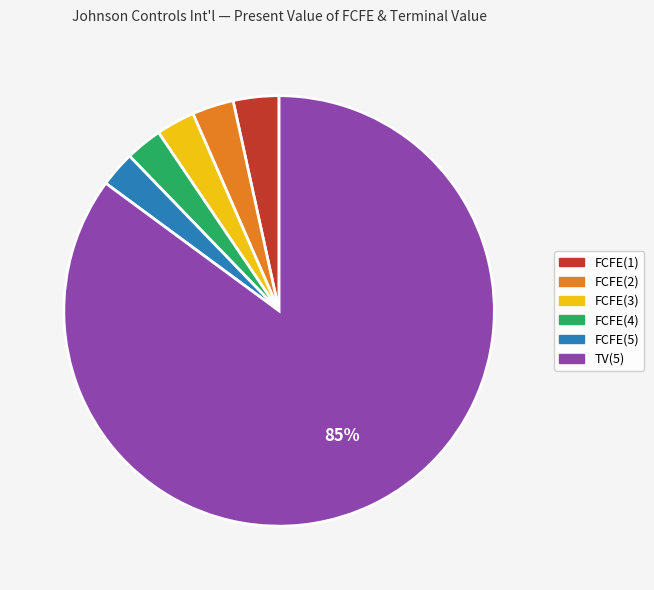

Is it true that FCFE(5) is 3% of the pie?

True